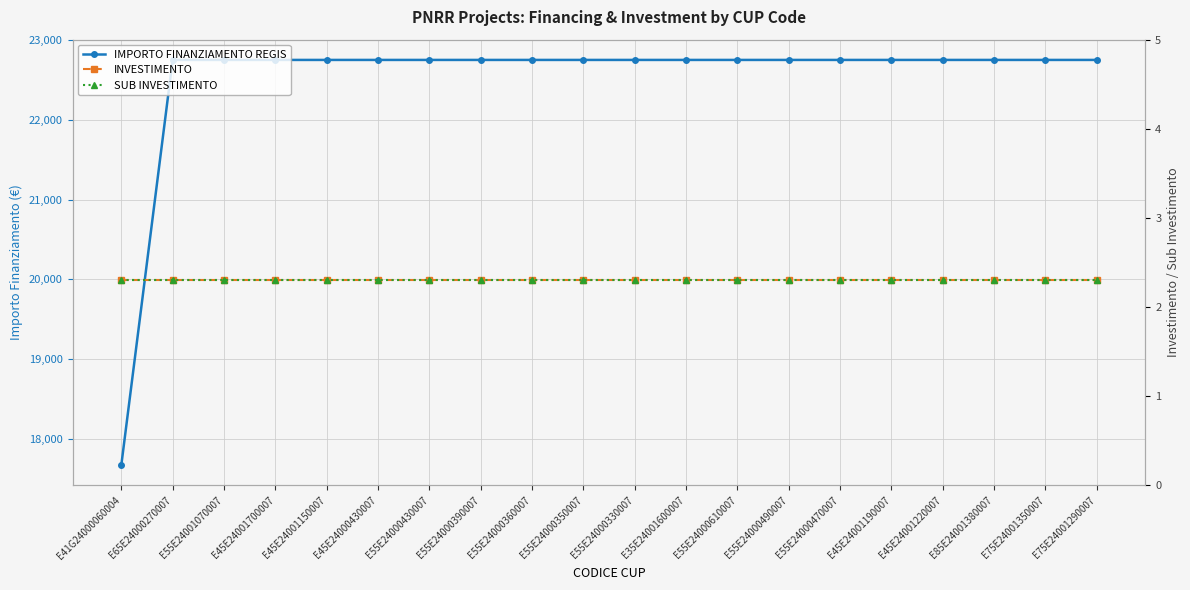

What is the label of the 12th point from the left?

E35E24001600007